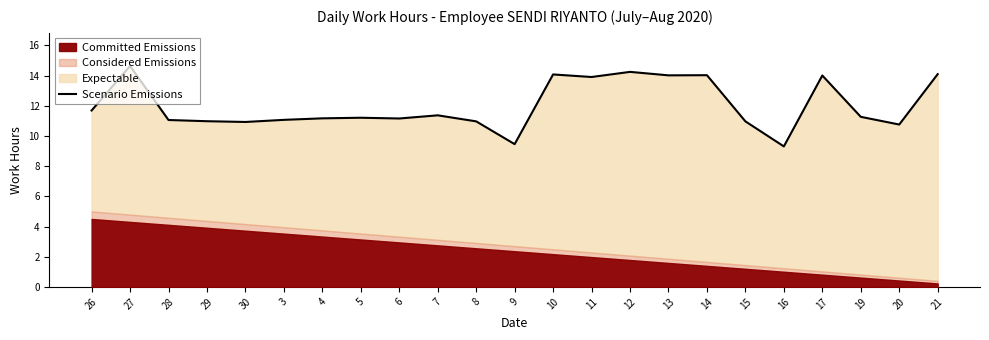

The value at 29 is 11.0. True or false?

True